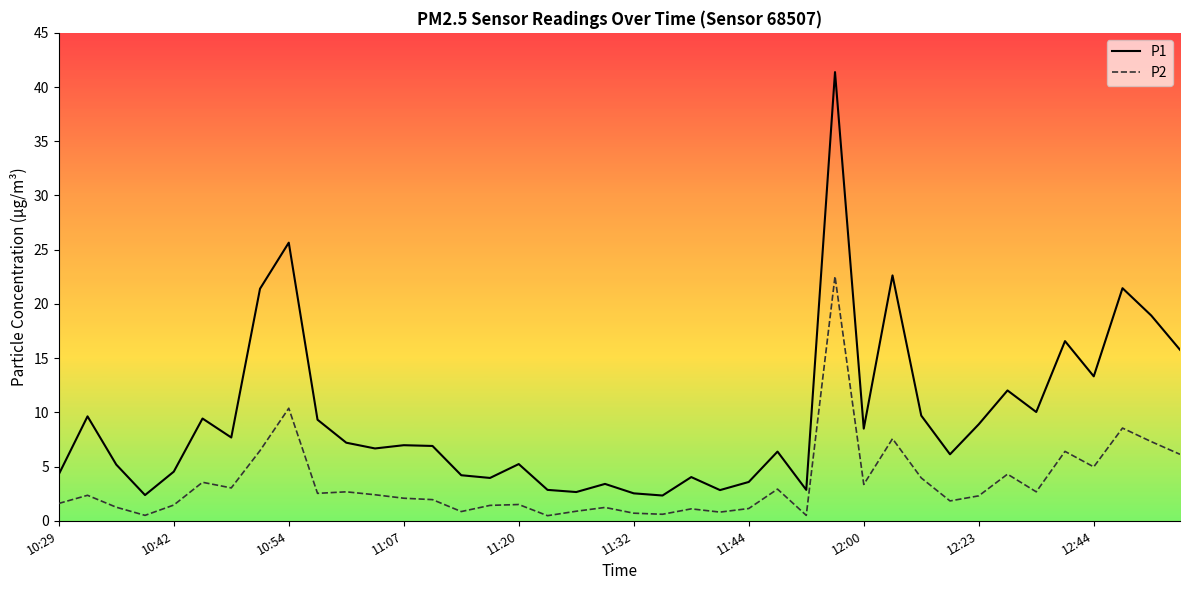

In P2, how many points are lower than both neighbors (excluding endpoints)?

12